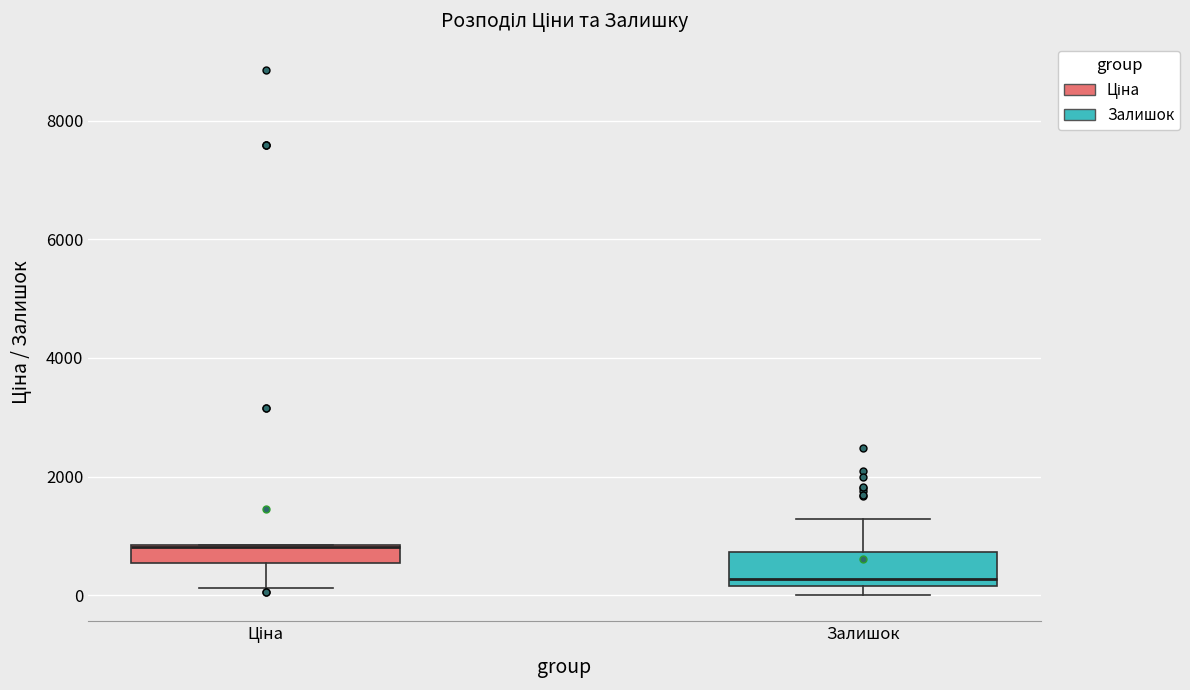

Where does the upper whisker of the box for Залишок end on the y-axis? The values are not printed on the chart, so give them approximately, as read against the axis.

1200